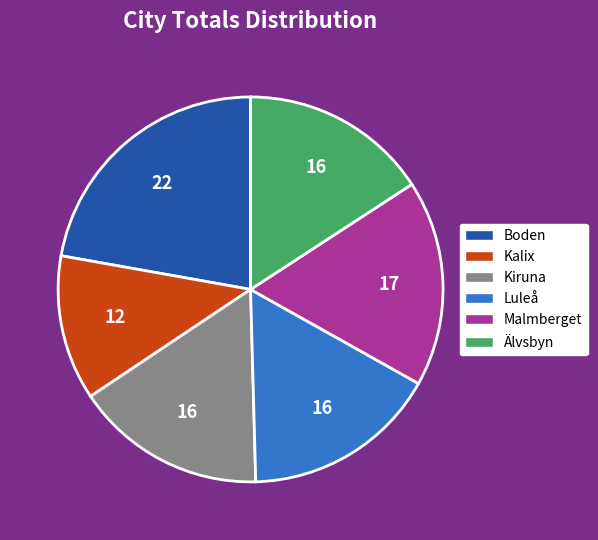

What is the smallest slice in the pie chart?

Kalix